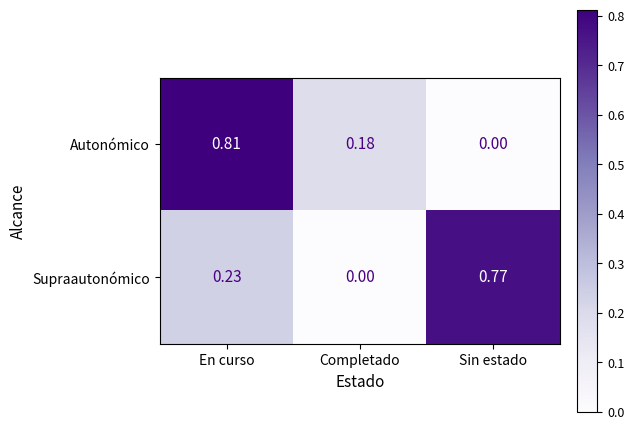

Is the value of Supraautonómico at Sin estado greater than the value of Autonómico at Sin estado?

Yes